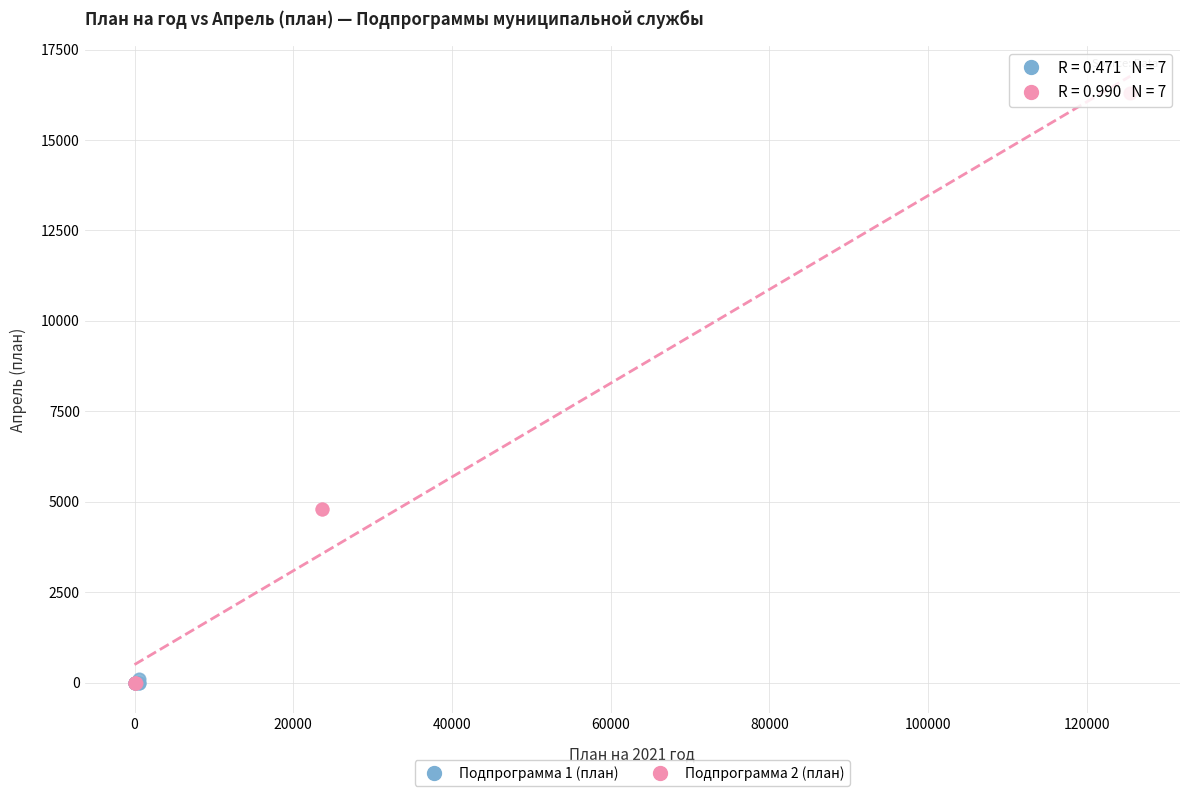

What are all the series names shown in the legend?

Подпрограмма 1 (план), Подпрограмма 2 (план)